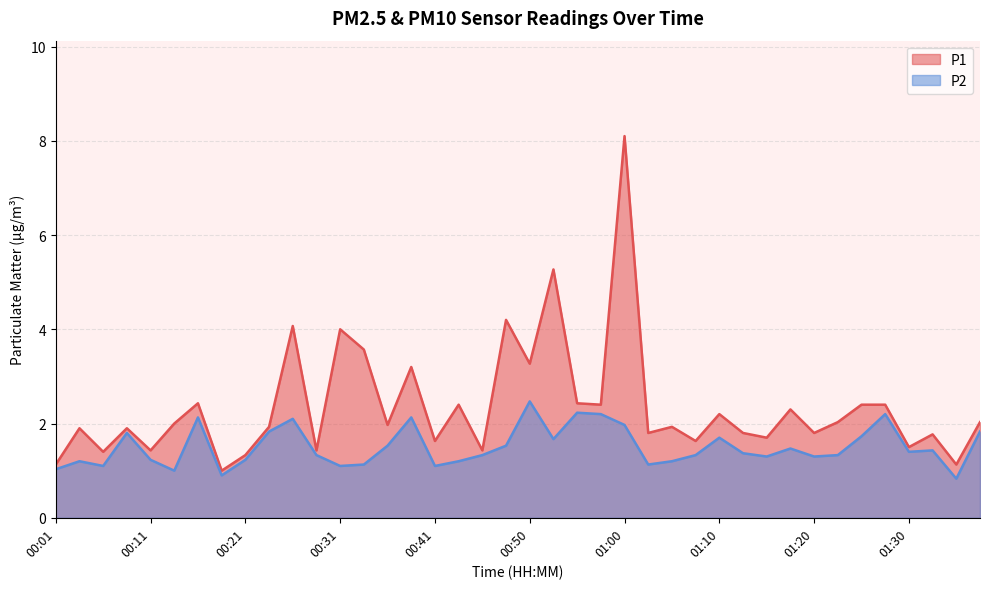

At which category does the chart reach its peak across all series?

01:00